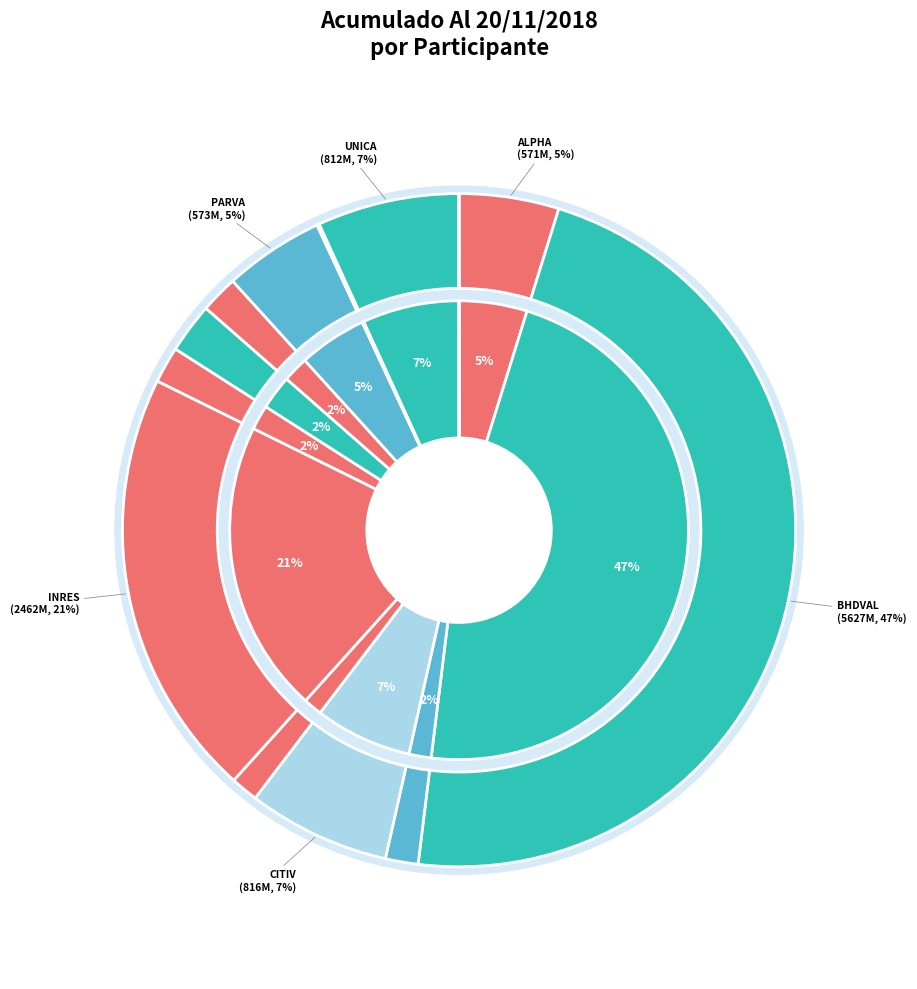

Which category has the biggest portion of the pie?

BHDVAL